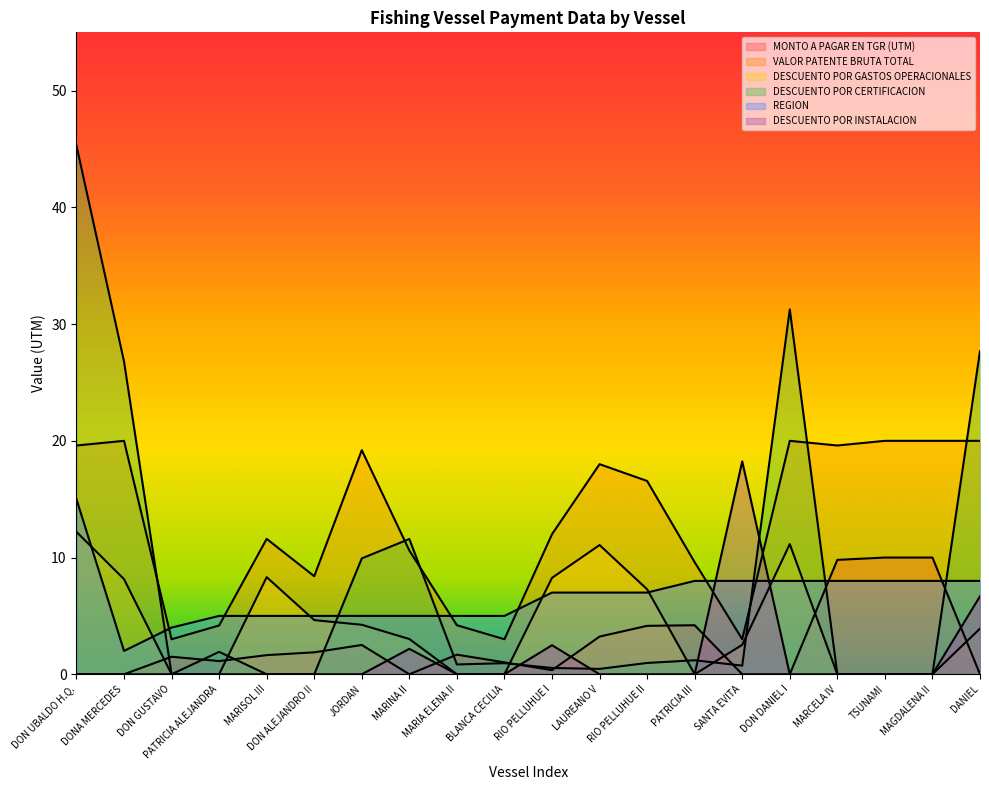

Reading left to right, extract all data points from this chart.

MONTO A PAGAR EN TGR (UTM): 0.0	0.0	1.5	1.1	1.6	1.9	2.5	0.0	1.7	1.0	0.3	3.2	4.2	4.2	0.0	0.0	9.8	10.0	10.0	0.0
VALOR PATENTE BRUTA TOTAL: 19.6	20.0	3.0	4.2	11.6	8.4	19.2	10.6	4.2	3.0	12.0	18.0	16.6	9.6	3.0	20.0	19.6	20.0	20.0	20.0
DESCUENTO POR GASTOS OPERACIONALES: 12.2	8.2	0.0	0.0	8.3	4.6	4.2	3.0	0.0	0.0	8.3	11.1	7.3	0.0	2.5	11.2	0.0	0.0	0.0	3.9
DESCUENTO POR CERTIFICACION: 45.3	26.8	0.0	1.9	0.0	0.0	9.9	11.6	0.8	0.9	0.5	0.5	1.0	1.2	0.7	31.3	0.0	0.0	0.0	27.7
REGION: 15.0	2.0	4.0	5.0	5.0	5.0	5.0	5.0	5.0	5.0	7.0	7.0	7.0	8.0	8.0	8.0	8.0	8.0	8.0	8.0
DESCUENTO POR INSTALACION: 0.0	0.0	0.0	0.0	0.0	0.0	0.0	2.2	0.0	0.0	2.5	0.0	0.0	0.0	18.2	0.0	0.0	0.0	0.0	6.7